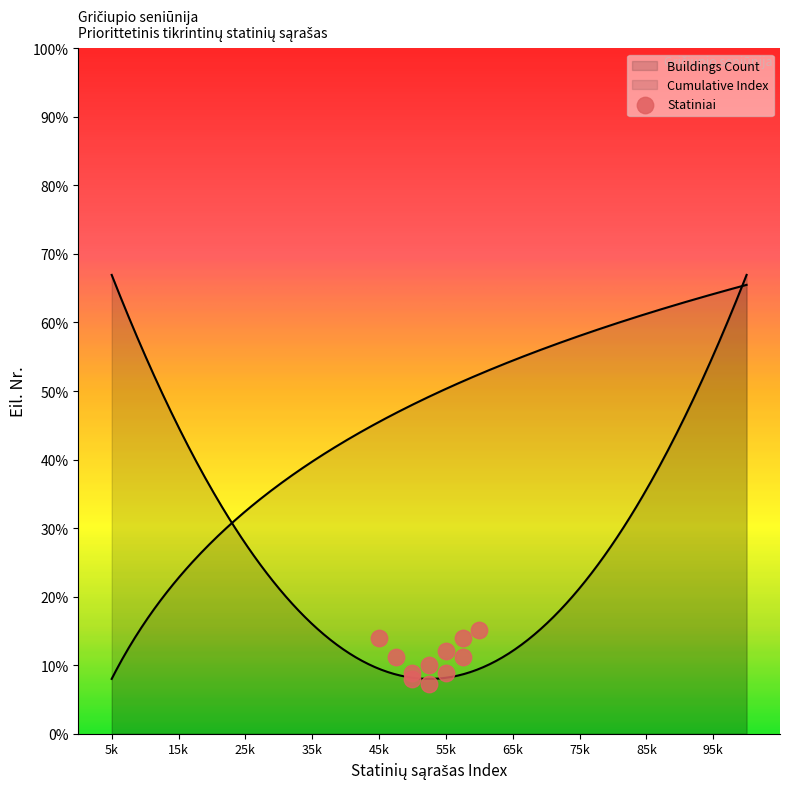

What is the change in value from 4 to 7?

+3